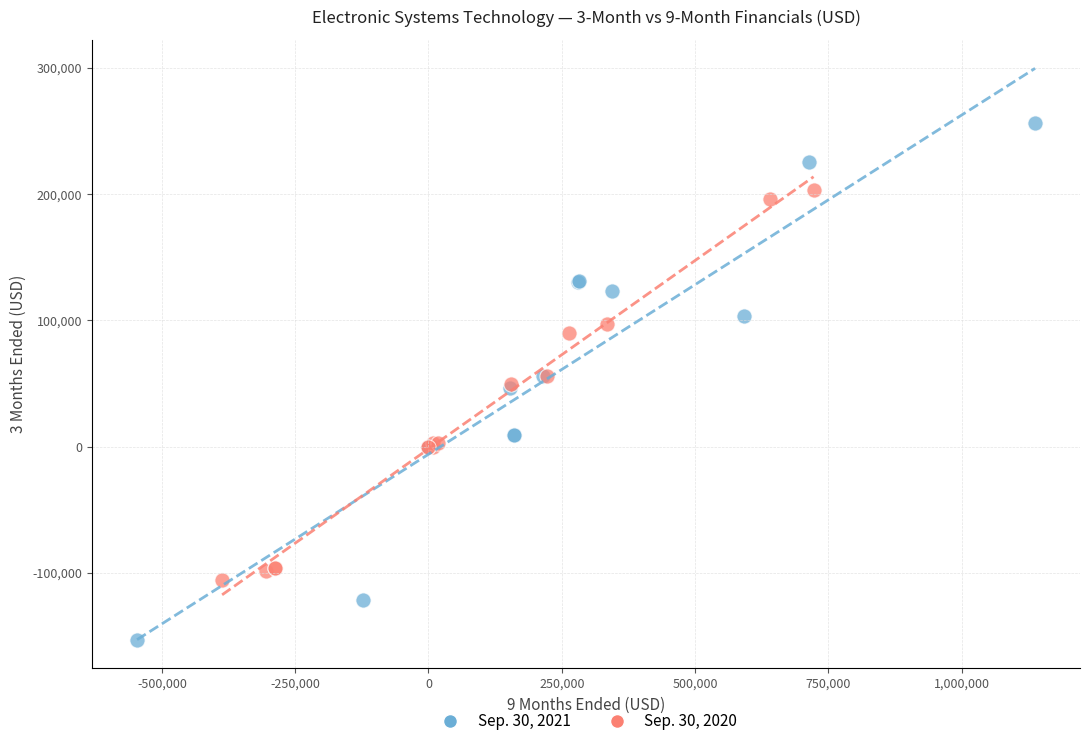

Which series has the largest Y range (max minus min)?

Sep. 30, 2021